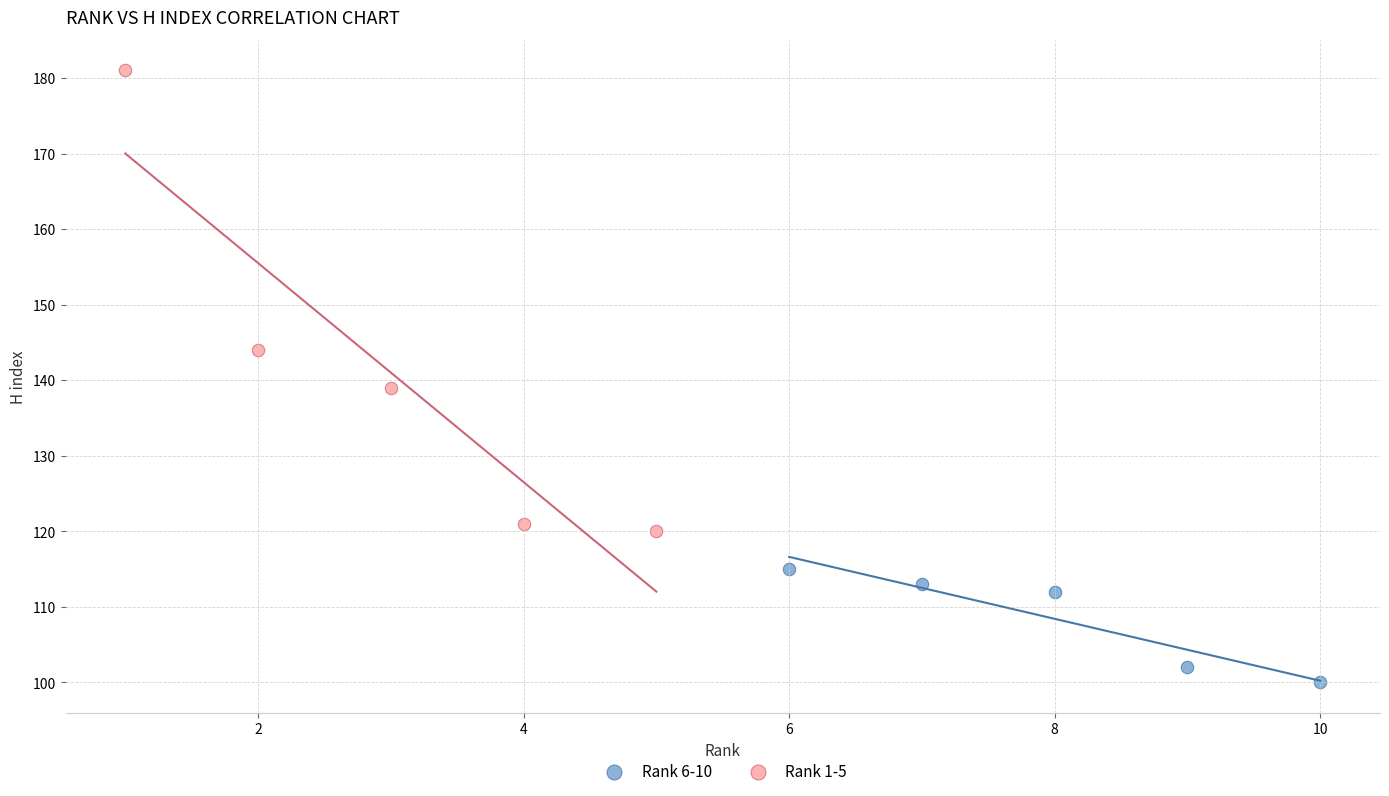

Which series contains the highest Y value?

Rank 1-5